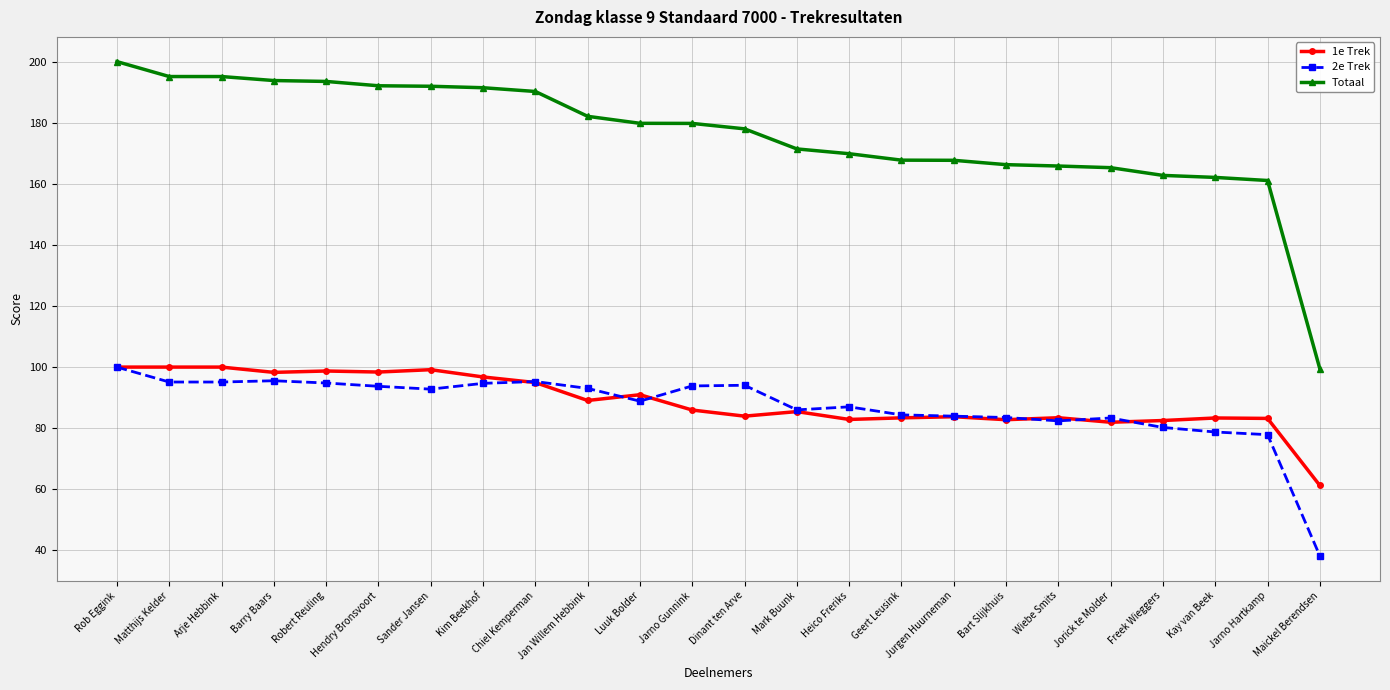

At which category does the chart reach its peak across all series?

Rob Eggink